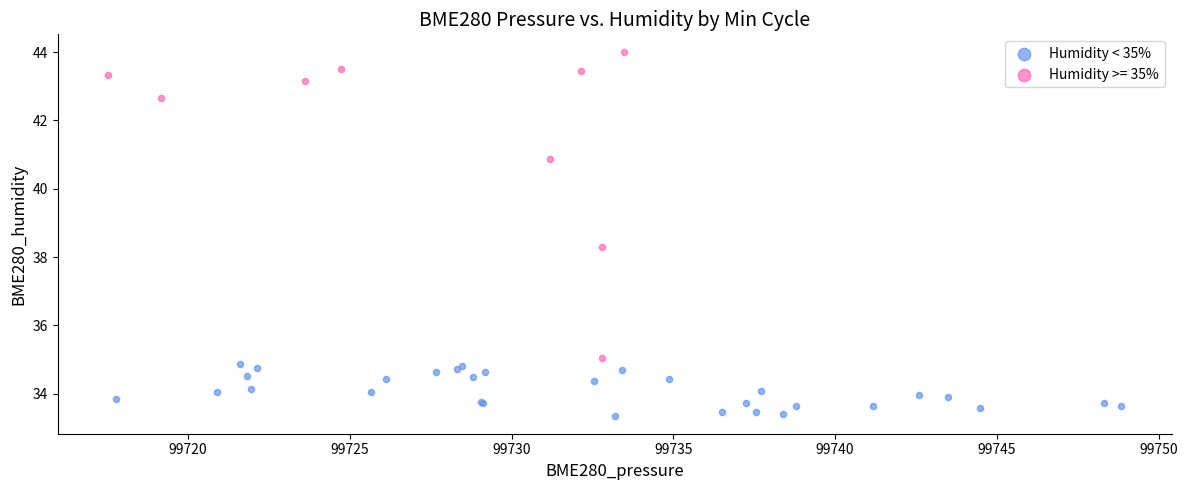

Which series has the largest Y range (max minus min)?

Humidity >= 35%